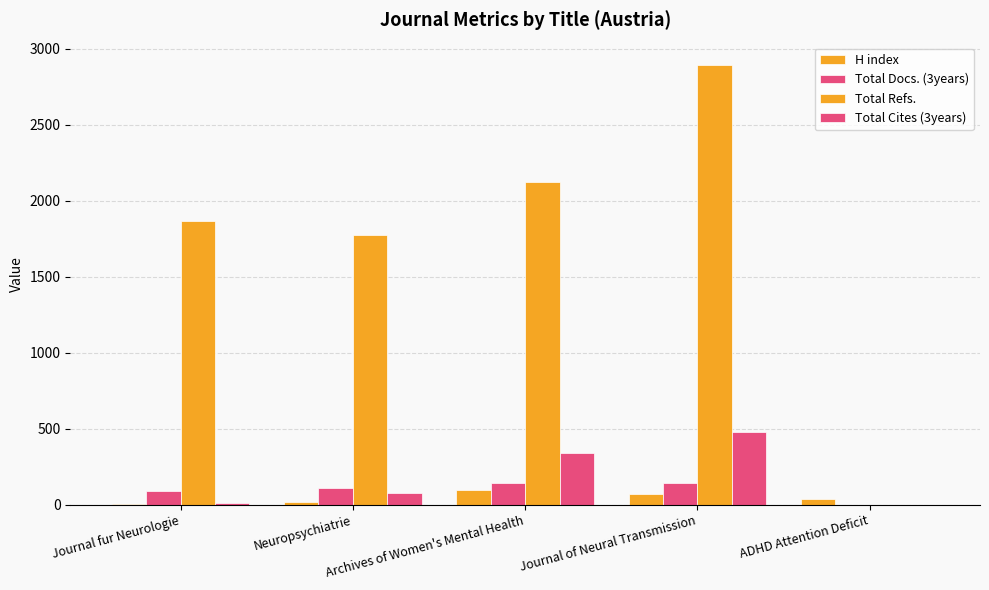

How many positive values does the Total Docs. (3years) series have?

4